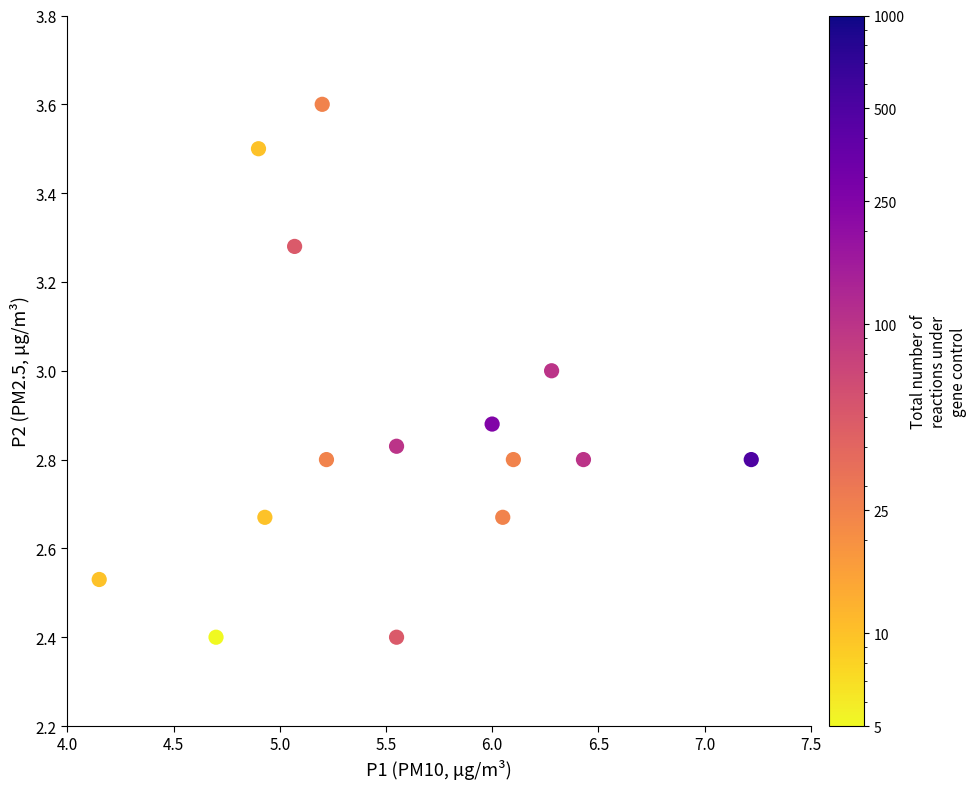

What is the range of Y values (max minus min)?

1.2